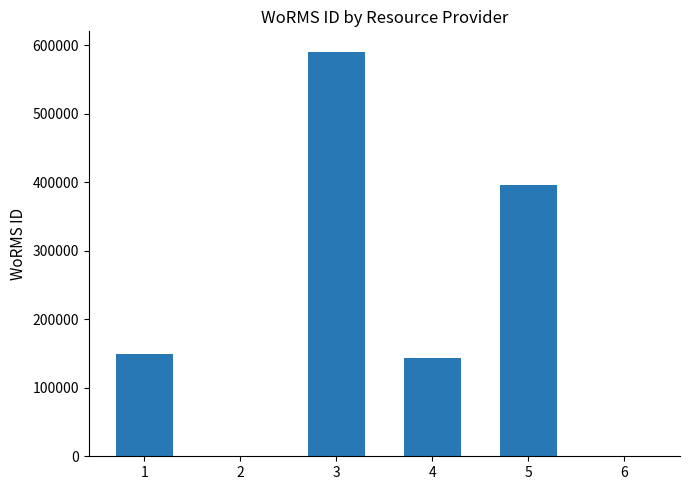

What is the sum of all values?

1279598